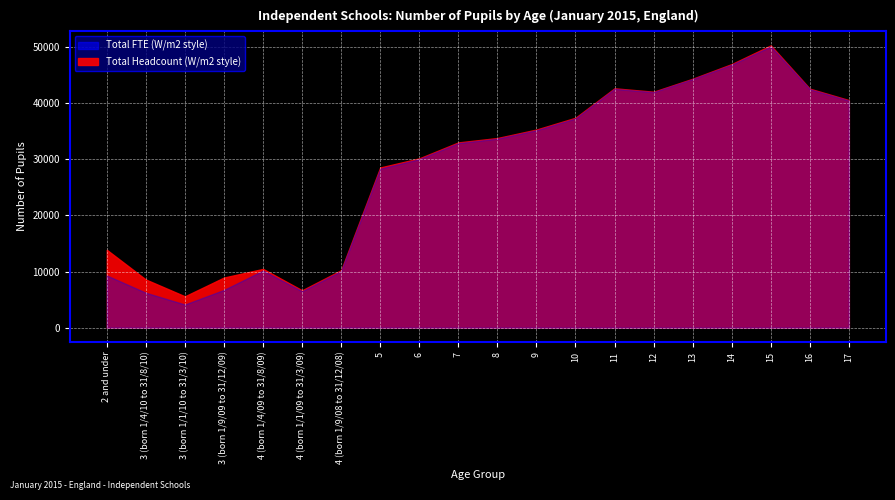

What is the label of the 10th point from the left?

7